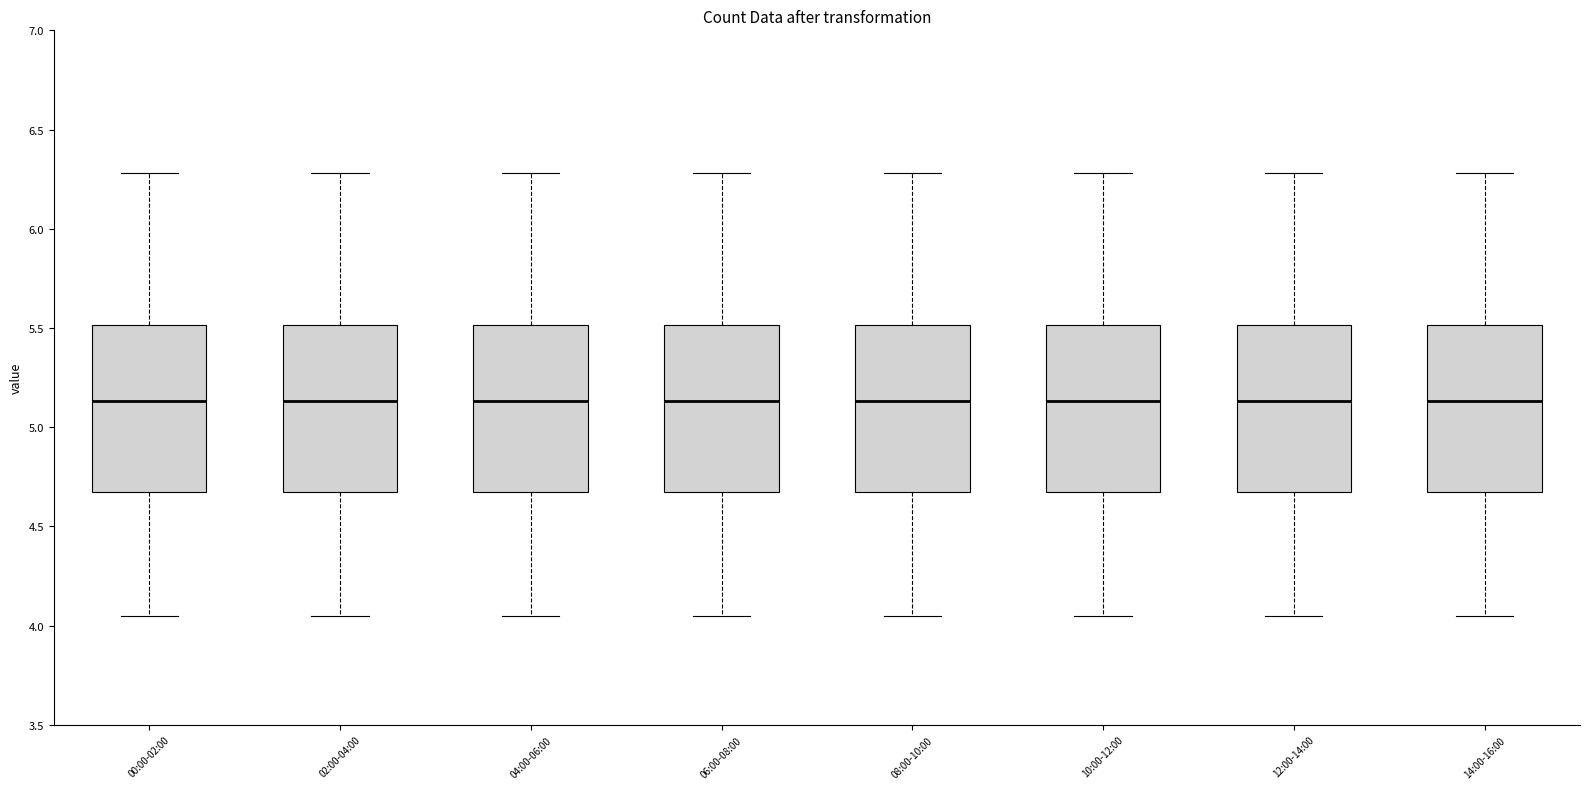

Reading left to right, transcribe this box plot: for each box, give where its median line is, the range the box spans, and where its two whiskers end, as read against the y-axis. The values are not printed on the chart, so give them approximately, as read against the axis.

00:00-02:00: median 5.15, box 4.65 to 5.50, whiskers 4.05 to 6.30
02:00-04:00: median 5.15, box 4.65 to 5.50, whiskers 4.05 to 6.30
04:00-06:00: median 5.15, box 4.65 to 5.50, whiskers 4.05 to 6.30
06:00-08:00: median 5.15, box 4.65 to 5.50, whiskers 4.05 to 6.30
08:00-10:00: median 5.15, box 4.65 to 5.50, whiskers 4.05 to 6.30
10:00-12:00: median 5.15, box 4.65 to 5.50, whiskers 4.05 to 6.30
12:00-14:00: median 5.15, box 4.65 to 5.50, whiskers 4.05 to 6.30
14:00-16:00: median 5.15, box 4.65 to 5.50, whiskers 4.05 to 6.30